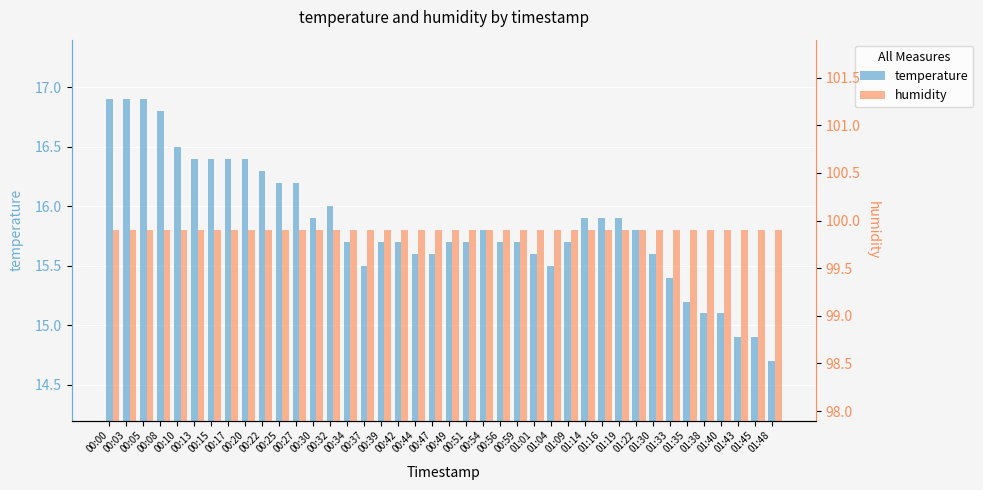

Which series changed the most between 00:54 and 01:40?

temperature